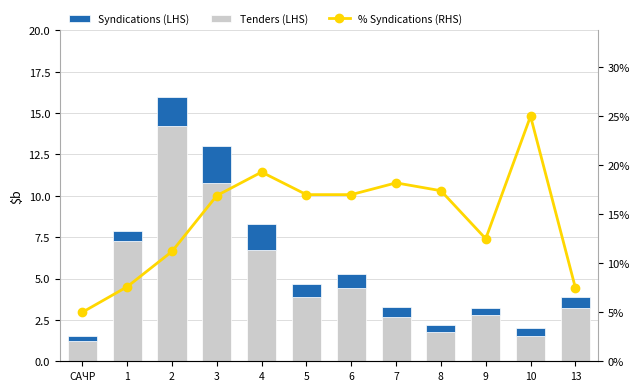

How many values in the Tenders (LHS) series are below 3?

5